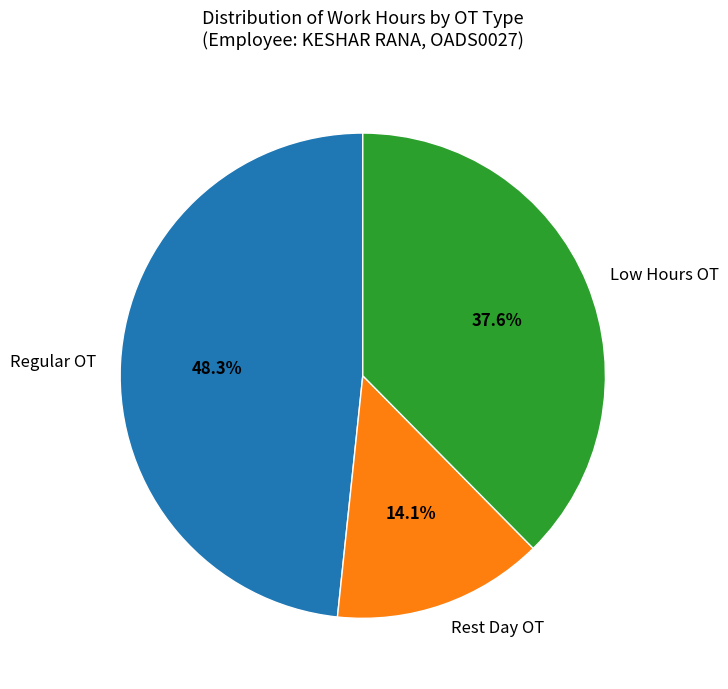

Rank the categories by value from lowest to highest.

Rest Day OT, Low Hours OT, Regular OT